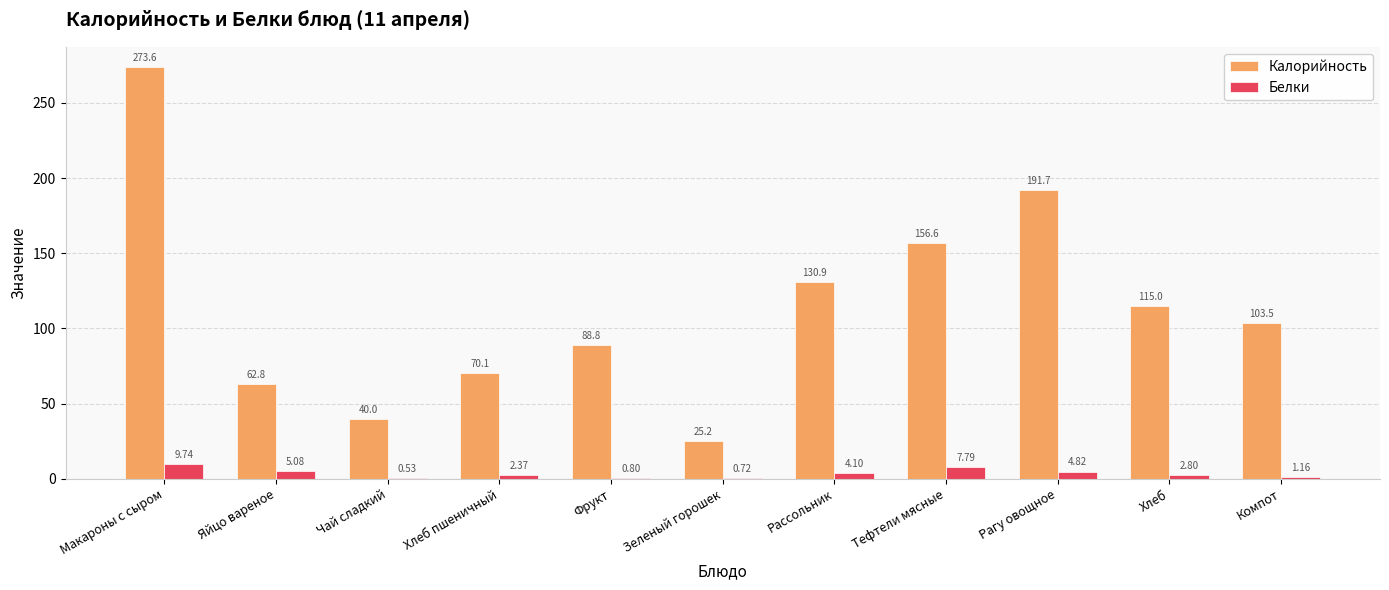

What is the sum of all Белки values?

39.9